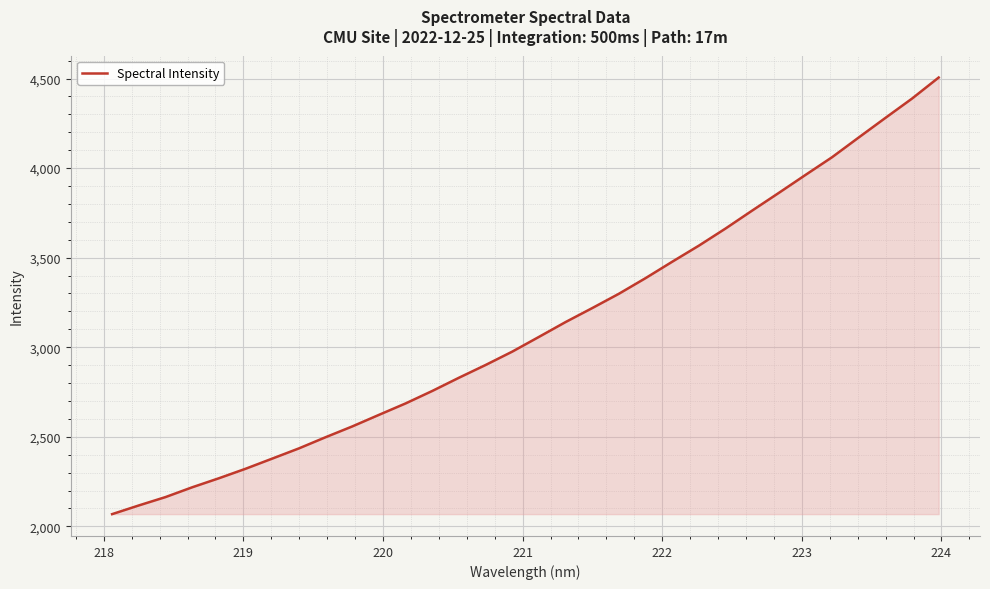

How many lines are shown in the chart?

1